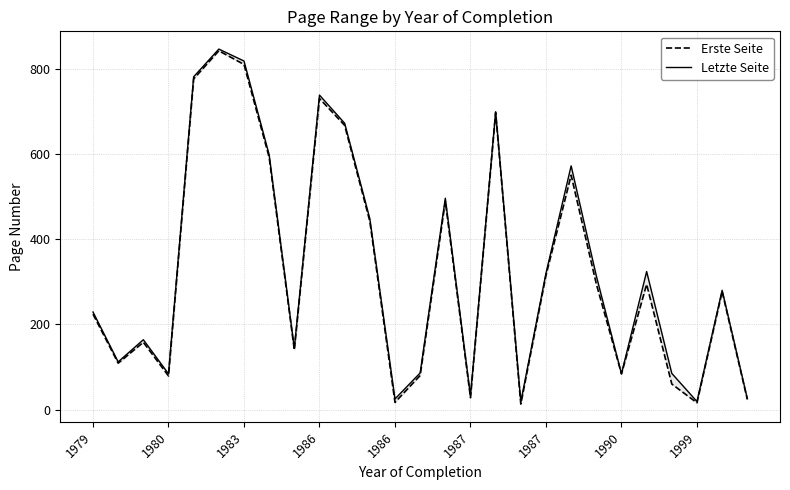

List the series in order of their overall mean, highest first.

Letzte Seite, Erste Seite